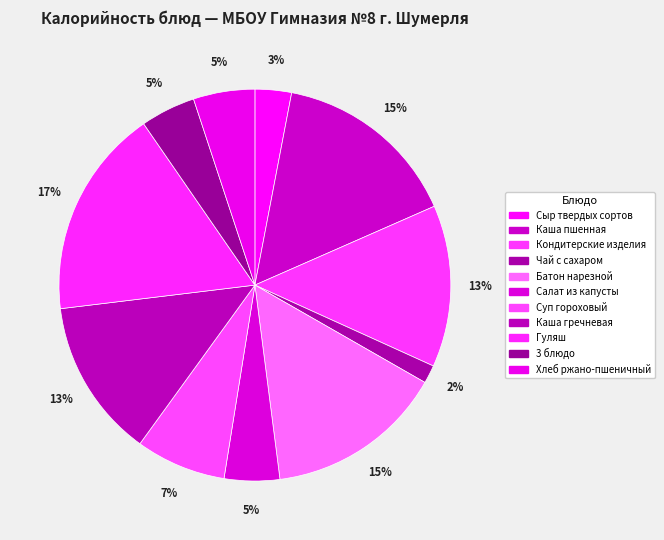

True or false: 3 блюдо accounts for 5% of the total.

True